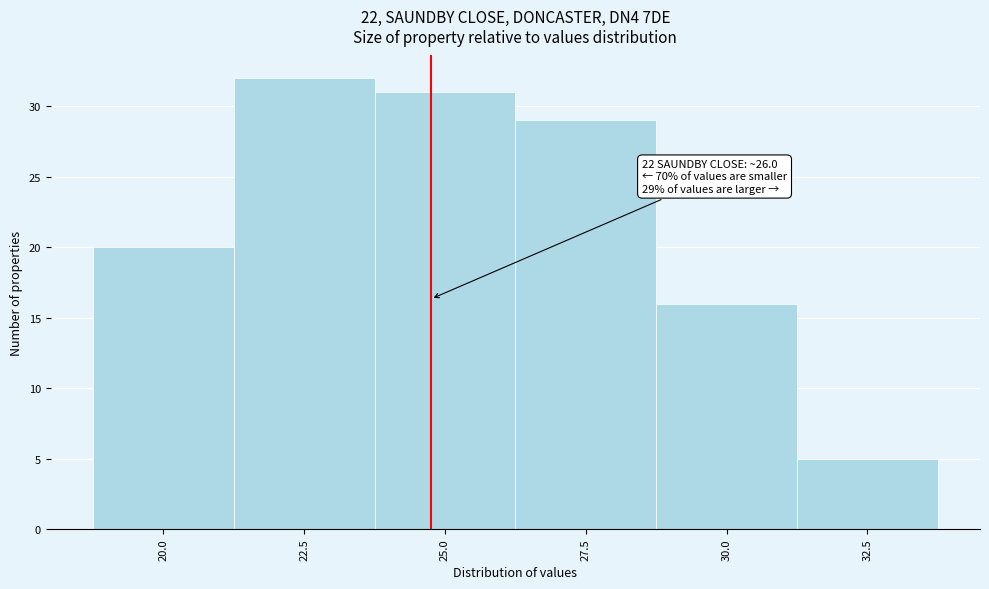

Reading left to right, transcribe all the data shown in this chart.

20.0=20	22.5=32	25.0=31	27.5=29	30.0=16	32.5=5